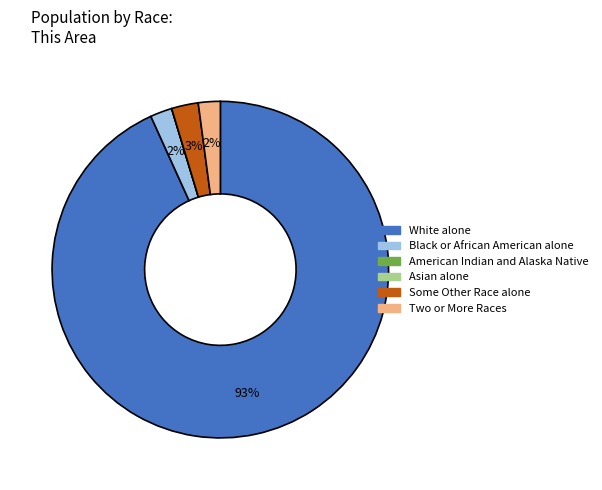

The Two or More Races slice represents 2% of the pie. True or false?

True